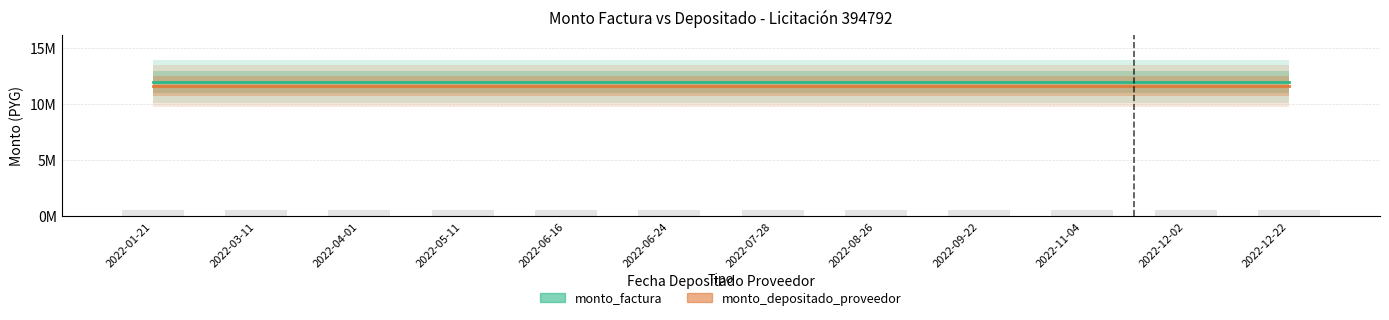

What is the smallest value displayed?

11618181